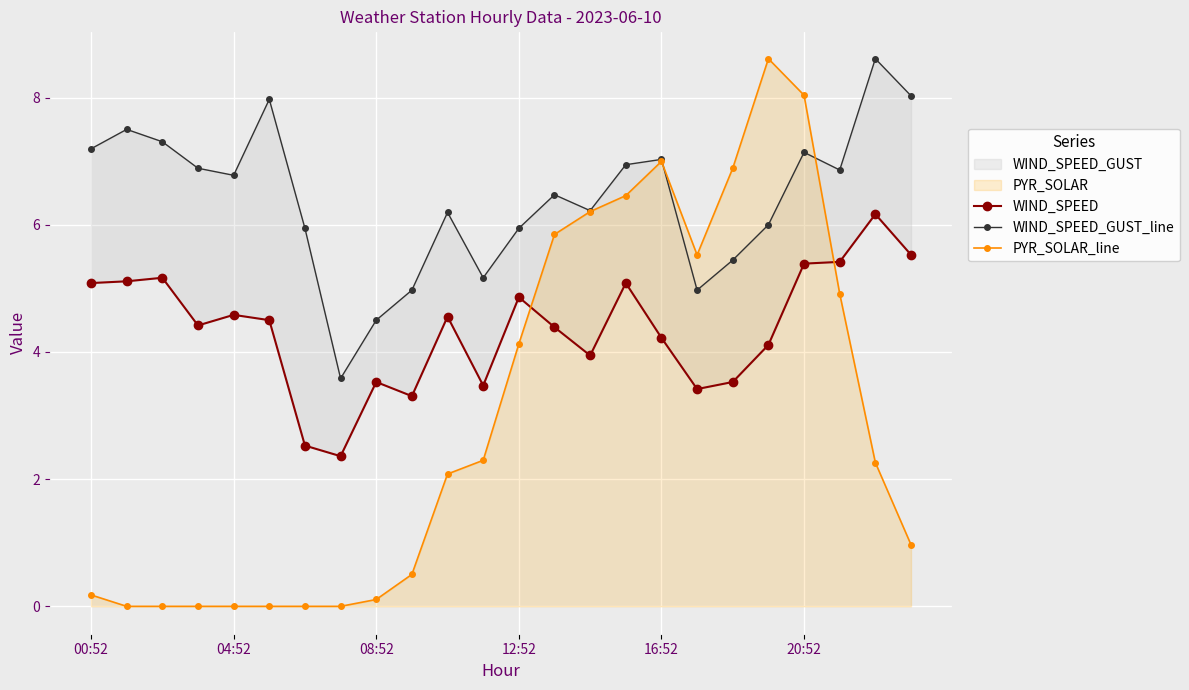

Between 10 and 11, which is larger?

10